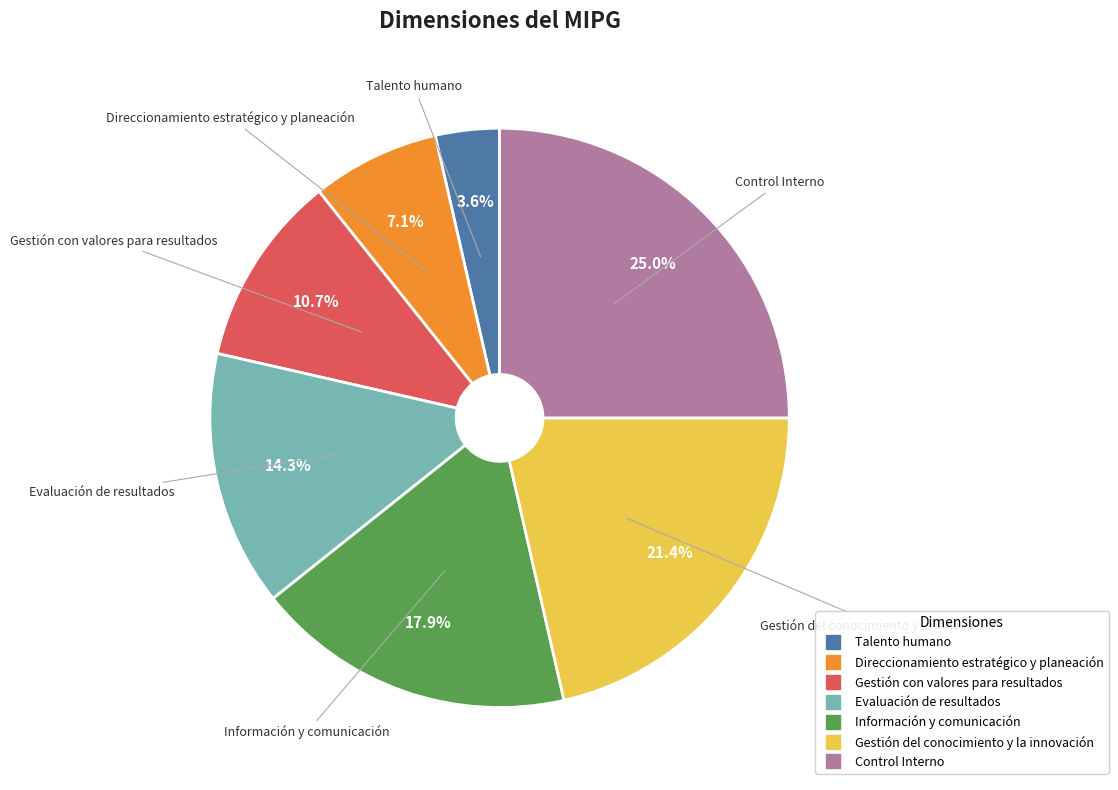

Which has a higher value, Gestión del conocimiento y la innovación or Direccionamiento estratégico y planeación?

Gestión del conocimiento y la innovación